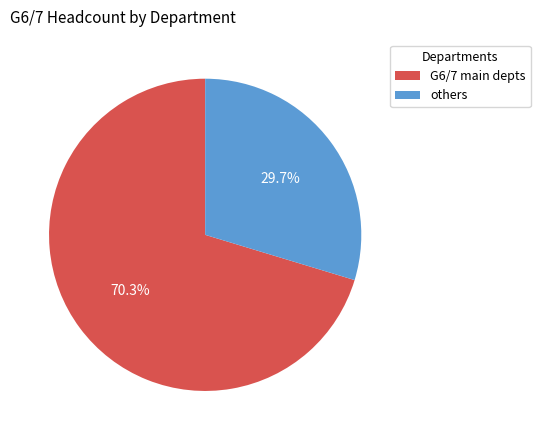

To the nearest percent, what is the difference between the largest and smallest slice percentages?

41%